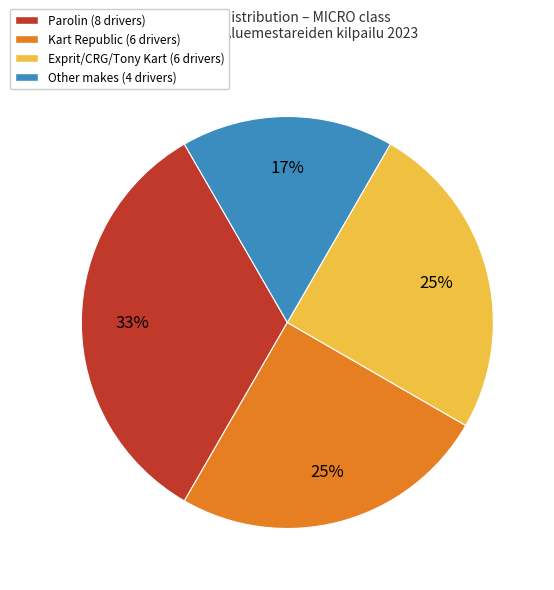

Is there any slice that represents more than half of the pie?

No